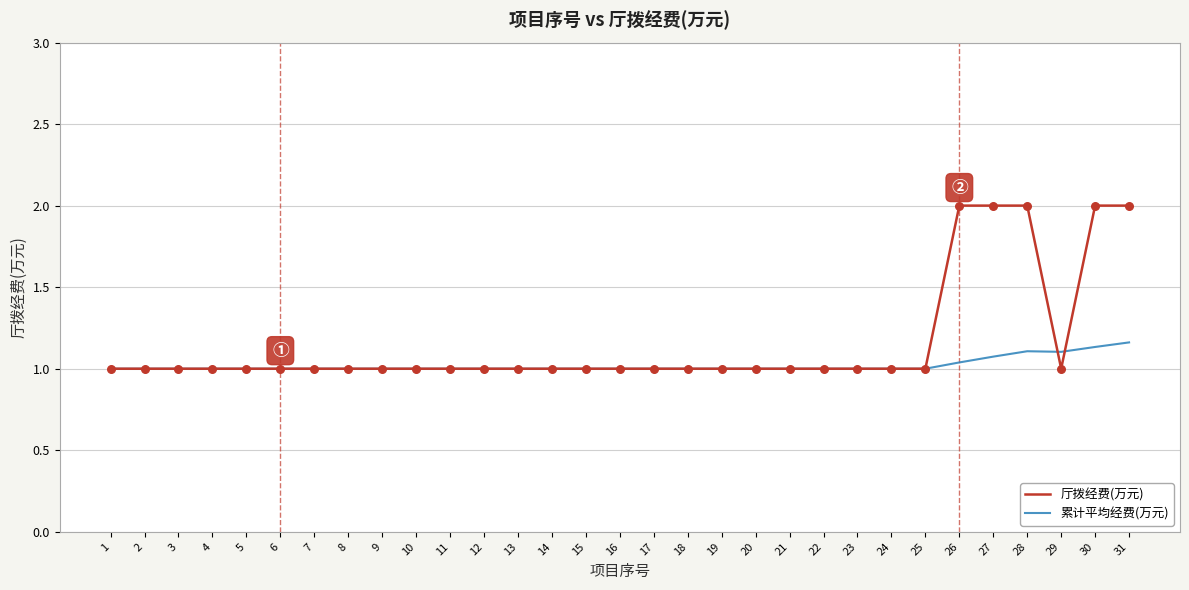

What is the total value across all series at 8?

2.0